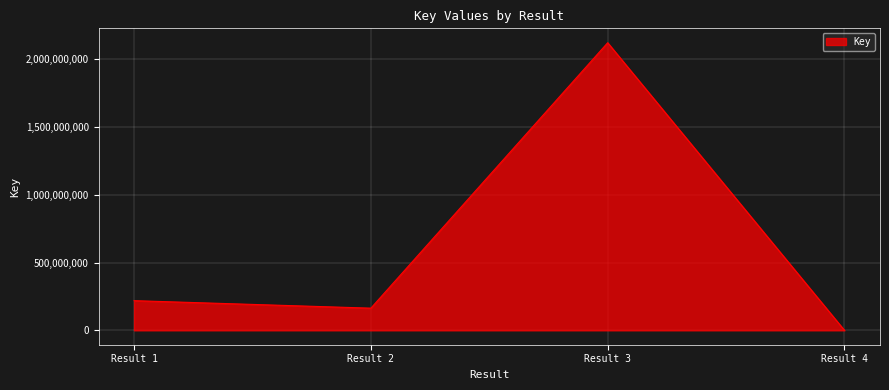

The value at Result 1 is 218815927. True or false?

True